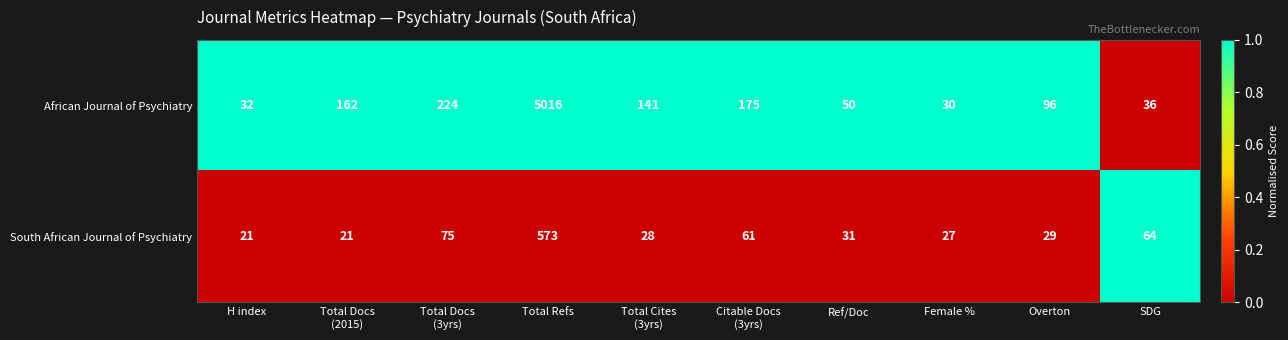

At Total Docs
(2015), list the series in order from largest to smallest.

African Journal of Psychiatry, South African Journal of Psychiatry